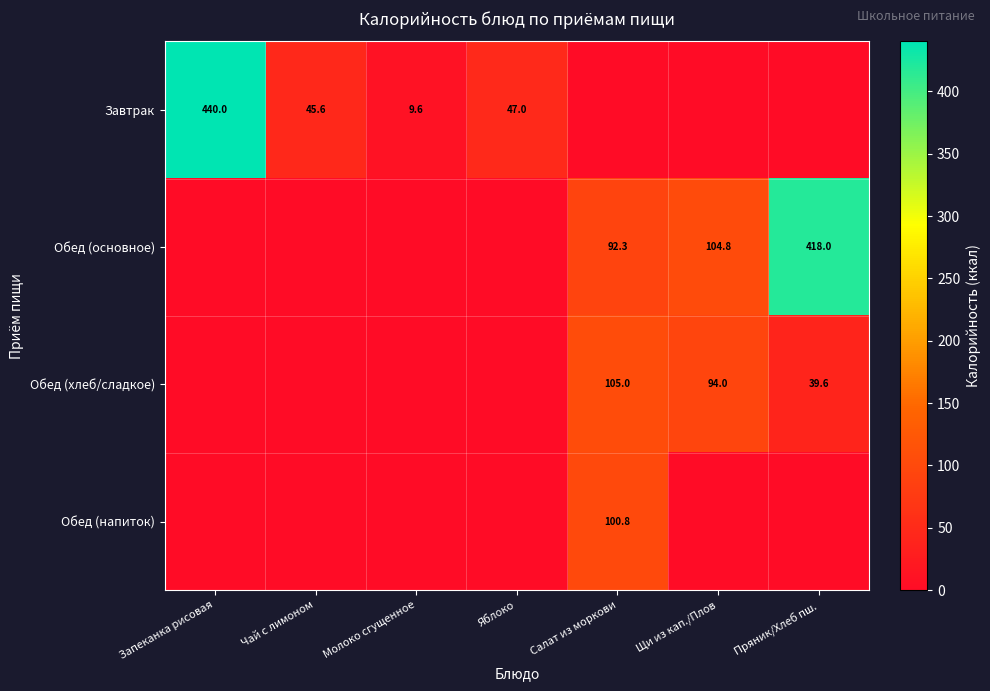

At how many categories does at least one series exceed 224?

2